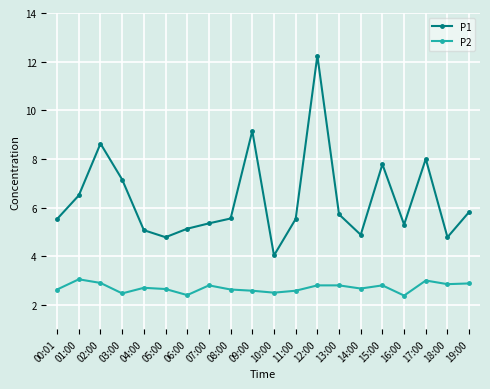

What is the label of the 2nd point from the right?

18:00